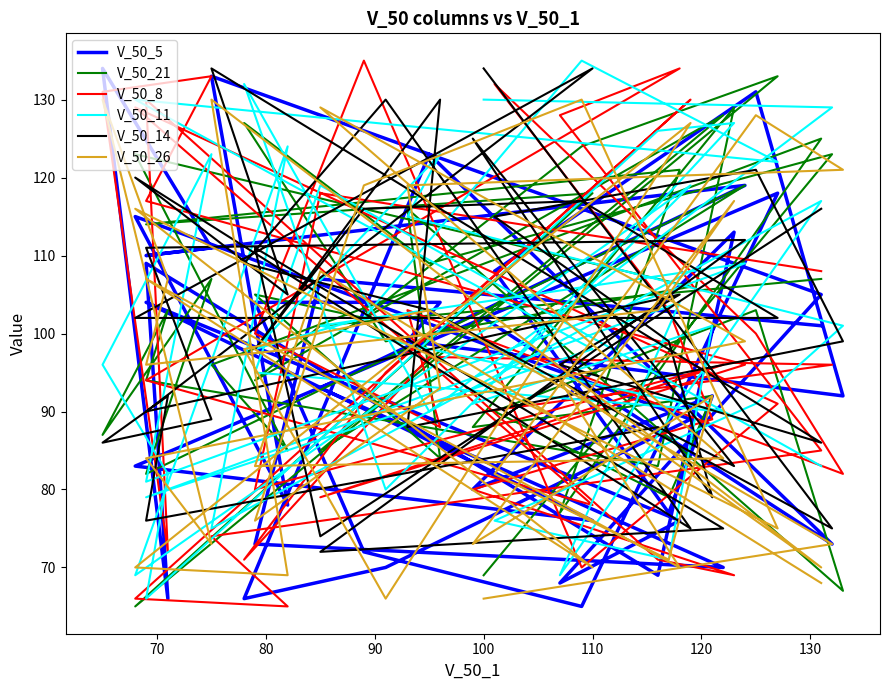

What are all the series names shown in the legend?

V_50_5, V_50_21, V_50_8, V_50_11, V_50_14, V_50_26